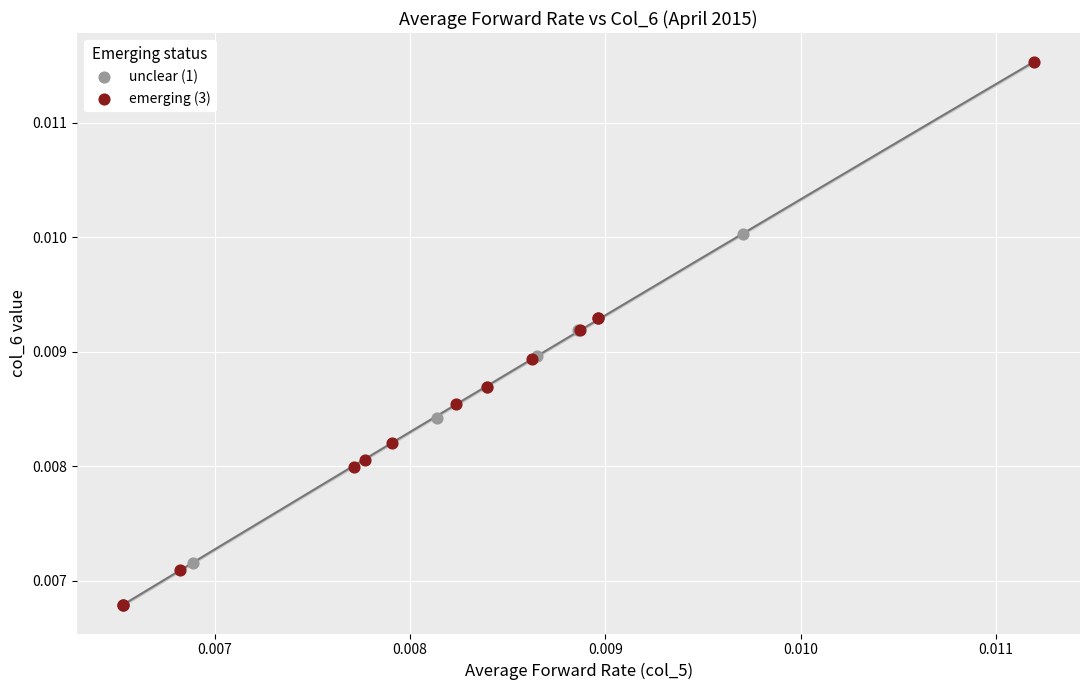

Which series has the widest spread of Y values?

emerging (3)